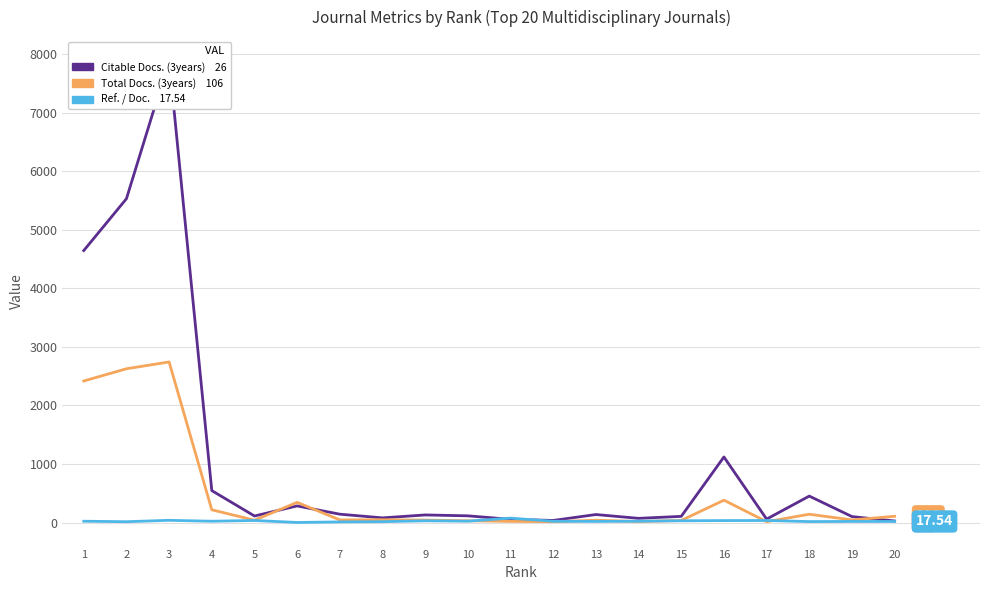

Which series ends up on top after the final intersection of Citable Docs. (3years) and Ref. / Doc.?

Citable Docs. (3years)